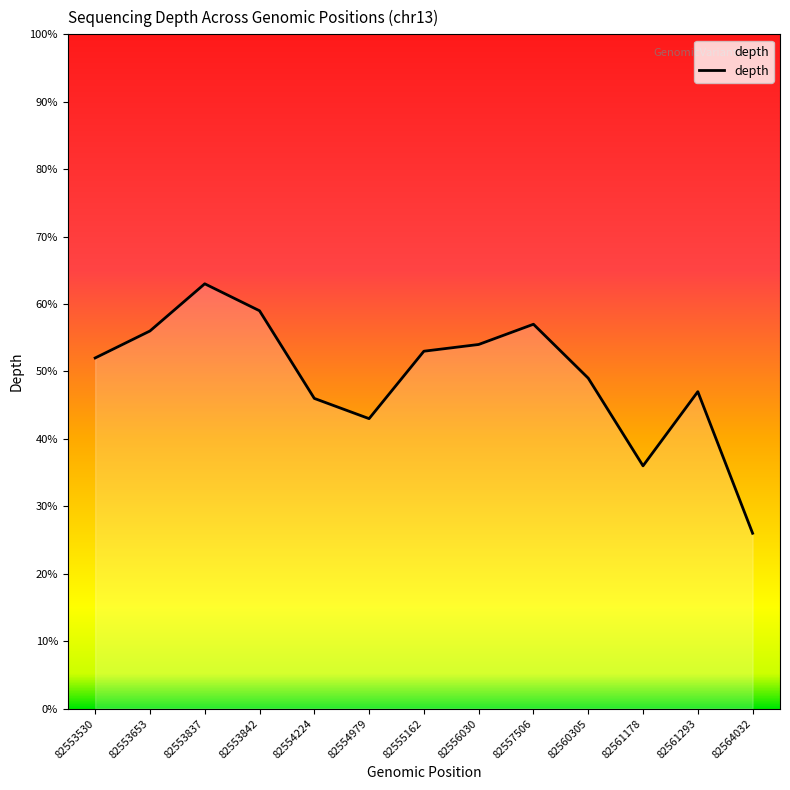

Approximately how many times larger is the value at 82564032 compared to 82557506?

0.5